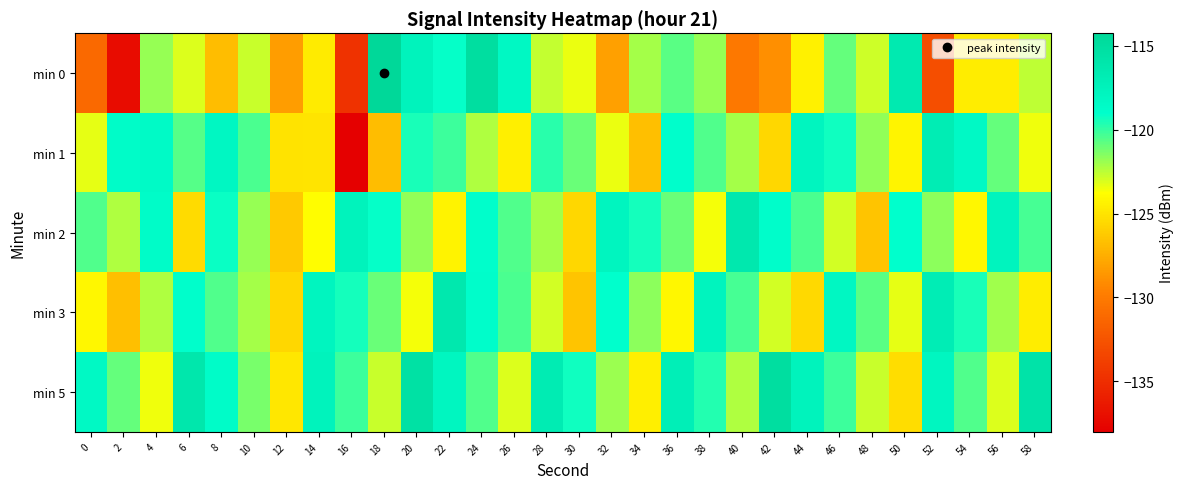

What is the spread (max minus min) of values at 20?

8.3